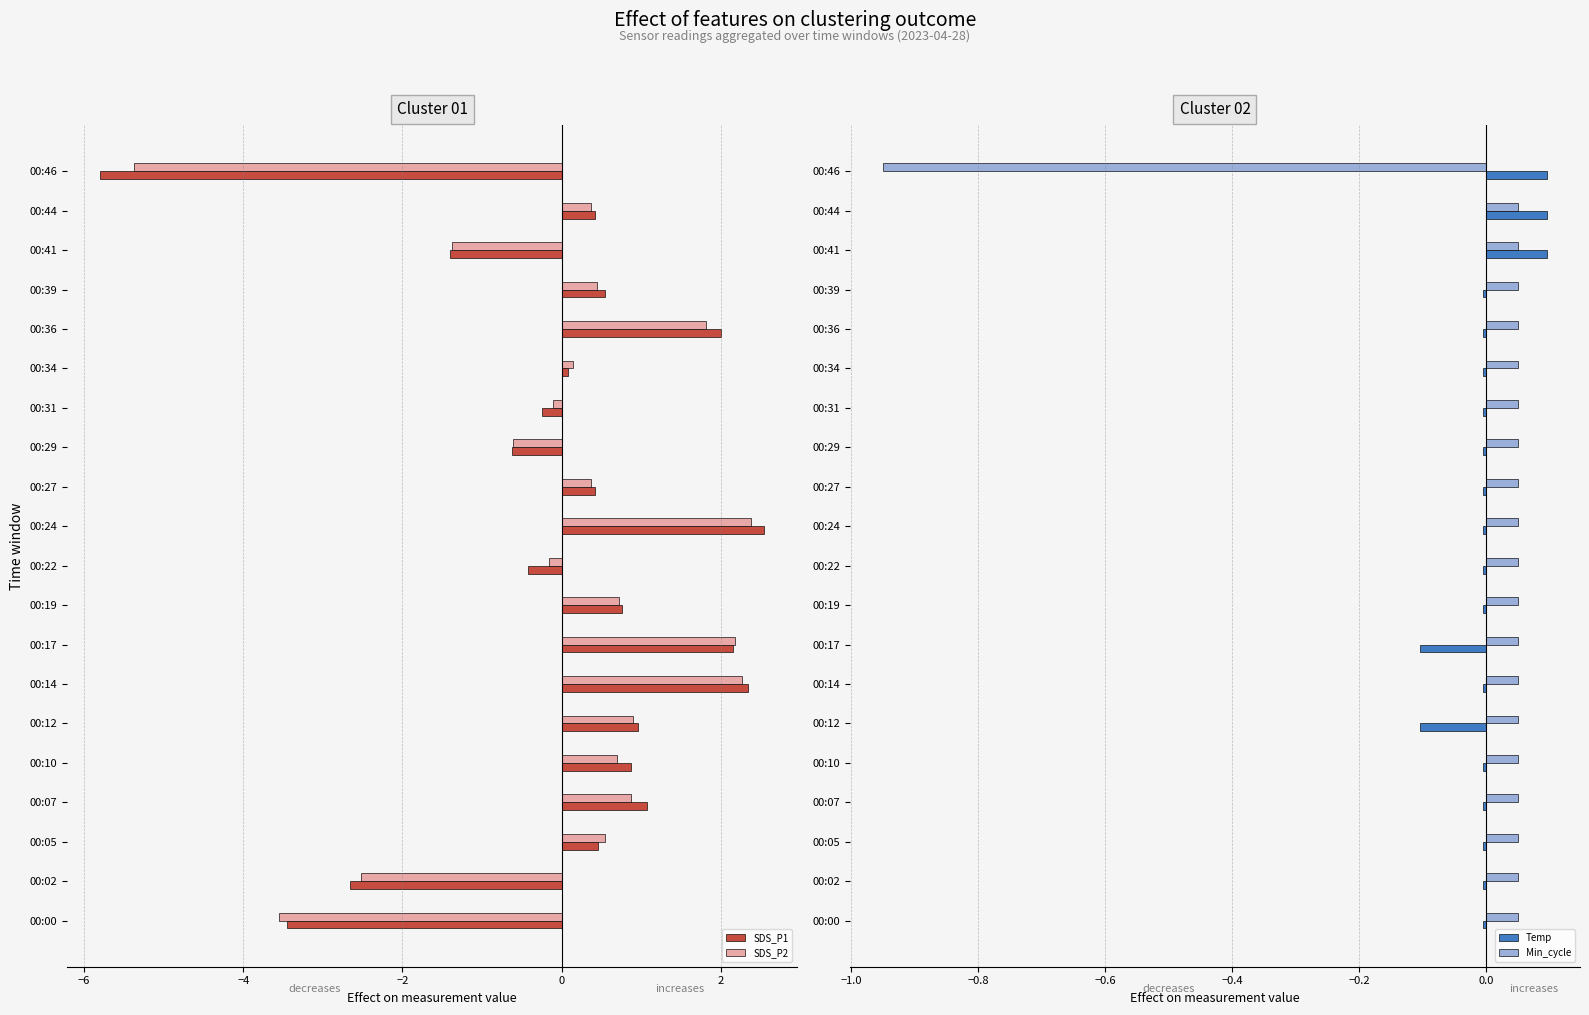

What is the lowest value of the SDS_P1 series?

-5.8